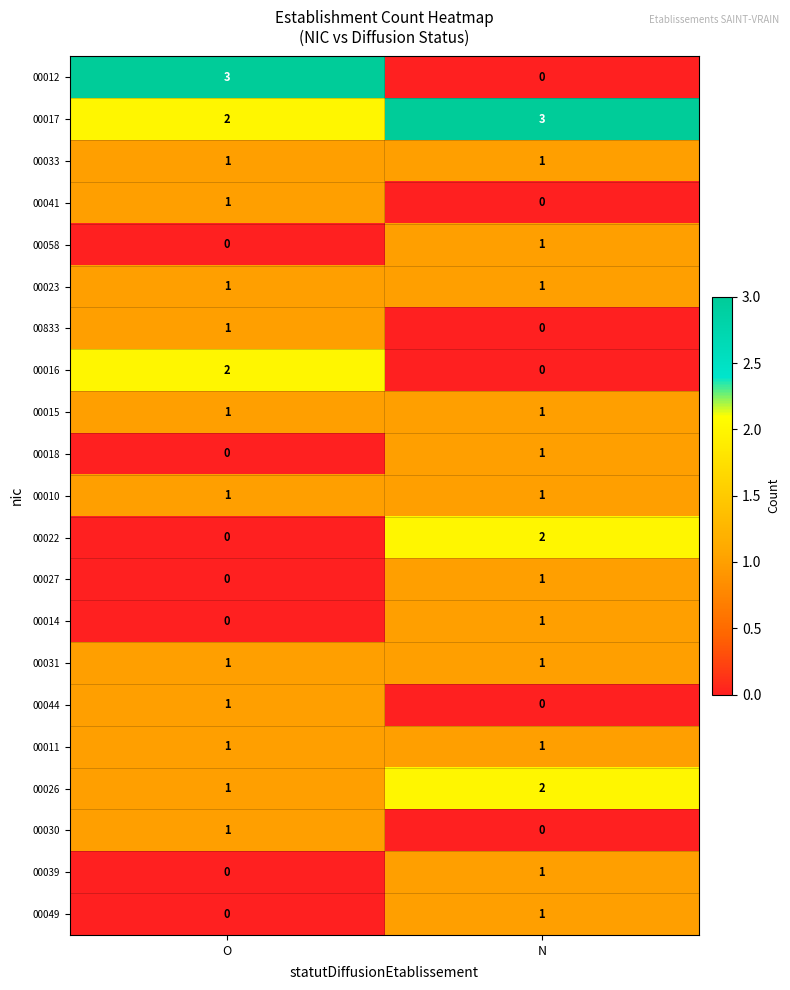

At how many categories does at least one series exceed 1?

2